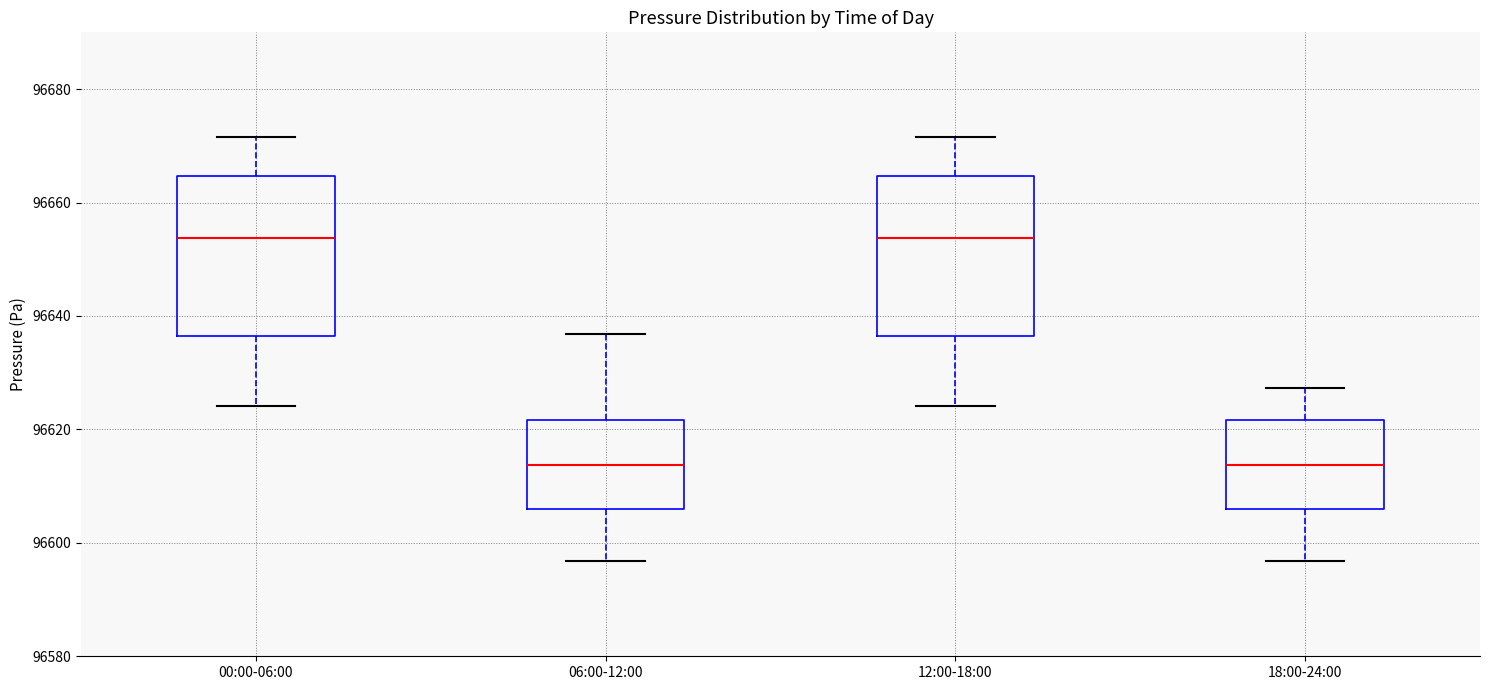

Reading left to right, transcribe this box plot: for each box, give where its median line is, the range the box spans, and where its two whiskers end, as read against the y-axis. The values are not printed on the chart, so give them approximately, as read against the axis.

00:00-06:00: median 96654, box 96636 to 96664, whiskers 96624 to 96672
06:00-12:00: median 96614, box 96606 to 96622, whiskers 96596 to 96636
12:00-18:00: median 96654, box 96636 to 96664, whiskers 96624 to 96672
18:00-24:00: median 96614, box 96606 to 96622, whiskers 96596 to 96628